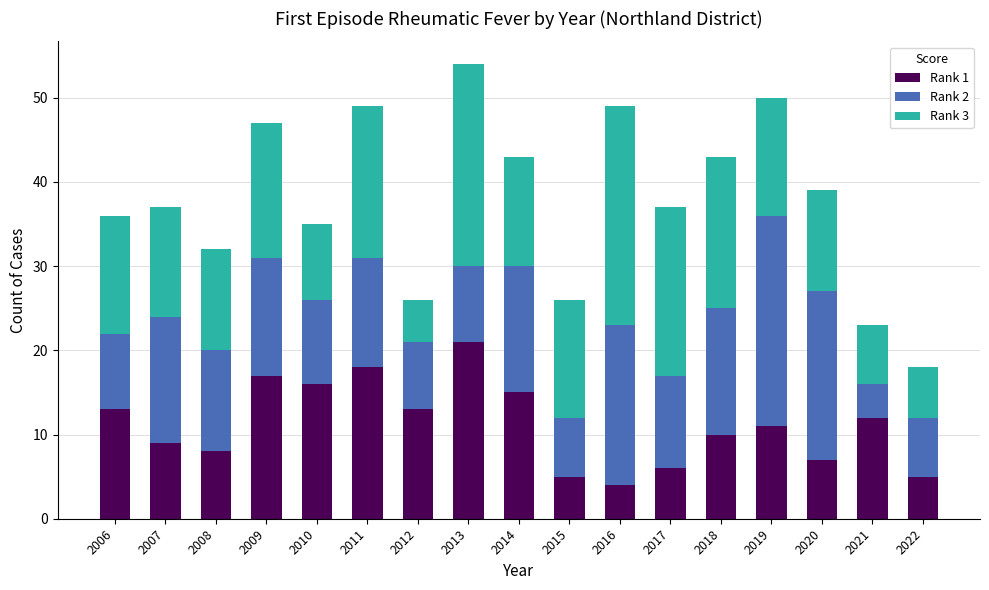

What is the sum of all Rank 1 values?

190